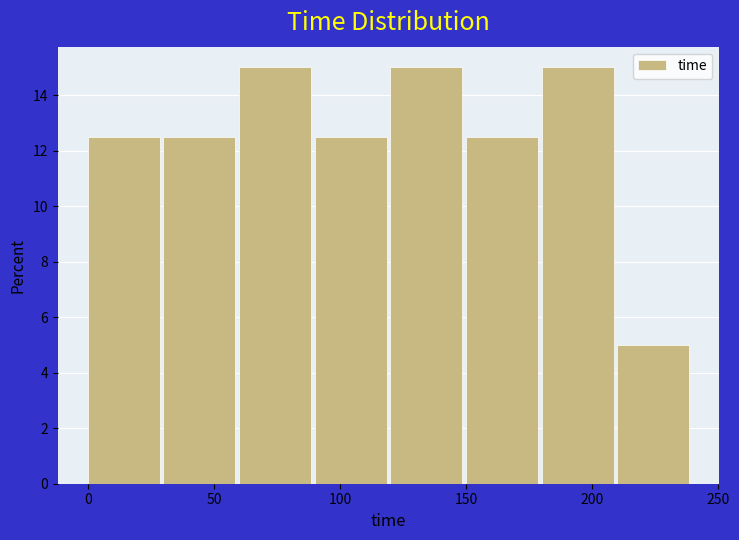

Reading left to right, list every bar in this chart as the range it spans on the x-axis followed by its height. The values are not printed on the chart, so give them approximately, as read against the axis.

0 to 30: 12.6
30 to 60: 12.6
60 to 90: 15.0
90 to 120: 12.6
120 to 150: 15.0
150 to 180: 12.6
180 to 210: 15.0
210 to 240: 5.0